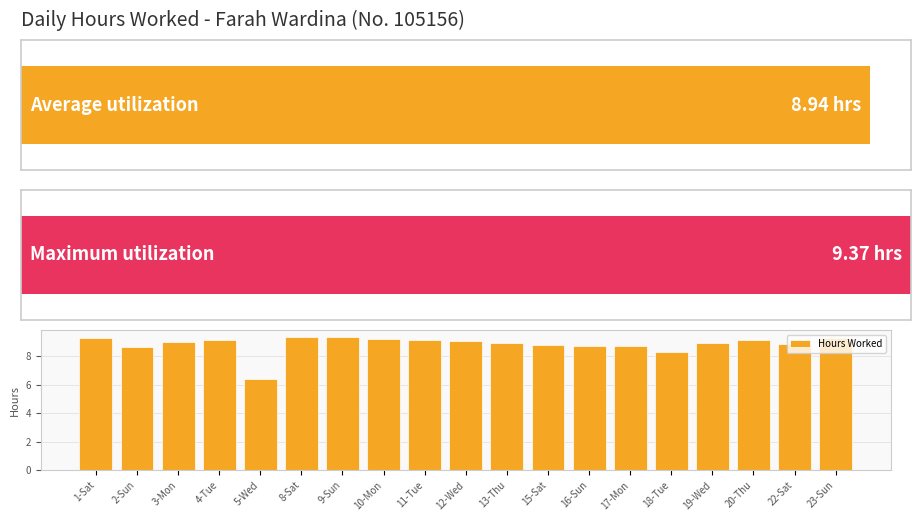

What is the difference between the second highest and second lowest values?

1.0